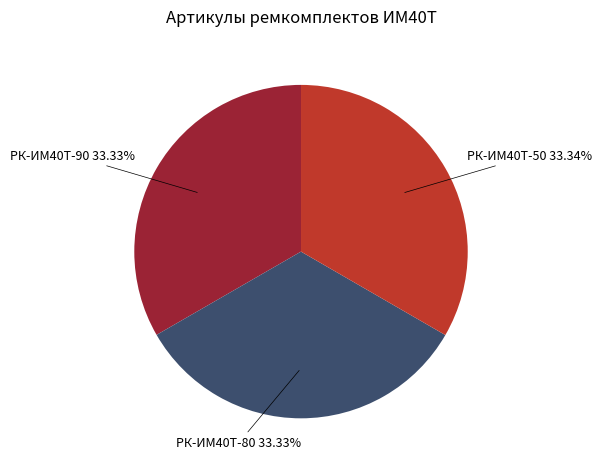

Count the number of slices in the pie.

3